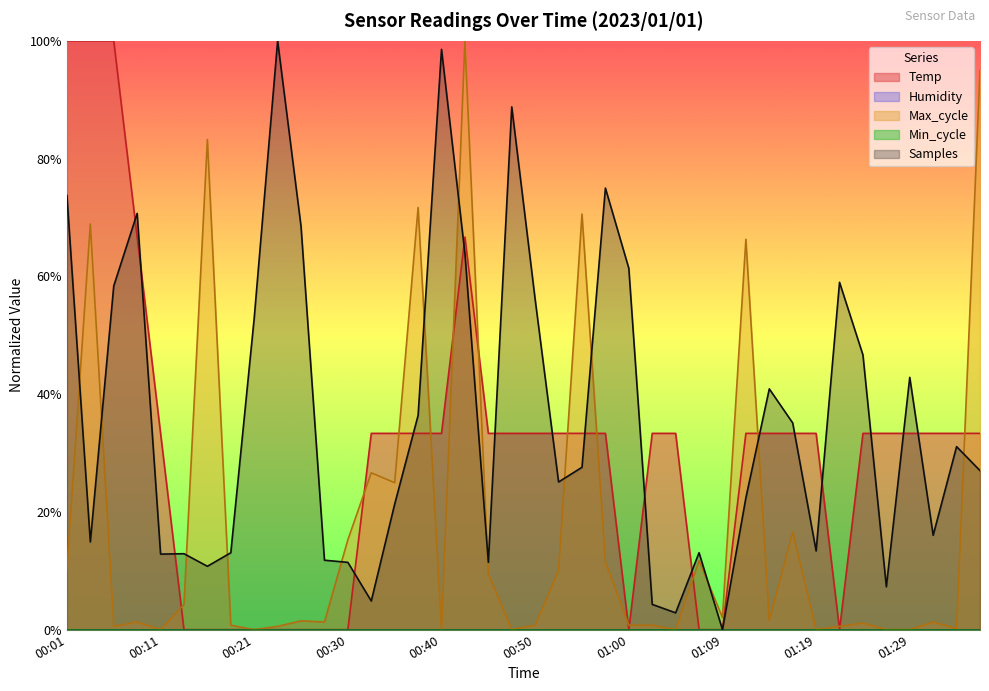

List the labels in order of Temp value, largest first.

00:01, 00:03, 00:06, 00:08, 00:42, 00:11, 00:33, 00:35, 00:38, 00:40, 00:45, 00:47, 00:50, 00:52, 00:55, 00:57, 01:02, 01:04, 01:12, 01:14, 01:16, 01:19, 01:24, 01:26, 01:29, 01:31, 01:33, 01:36, 00:13, 00:16, 00:18, 00:21, 00:23, 00:25, 00:28, 00:30, 01:00, 01:07, 01:09, 01:21